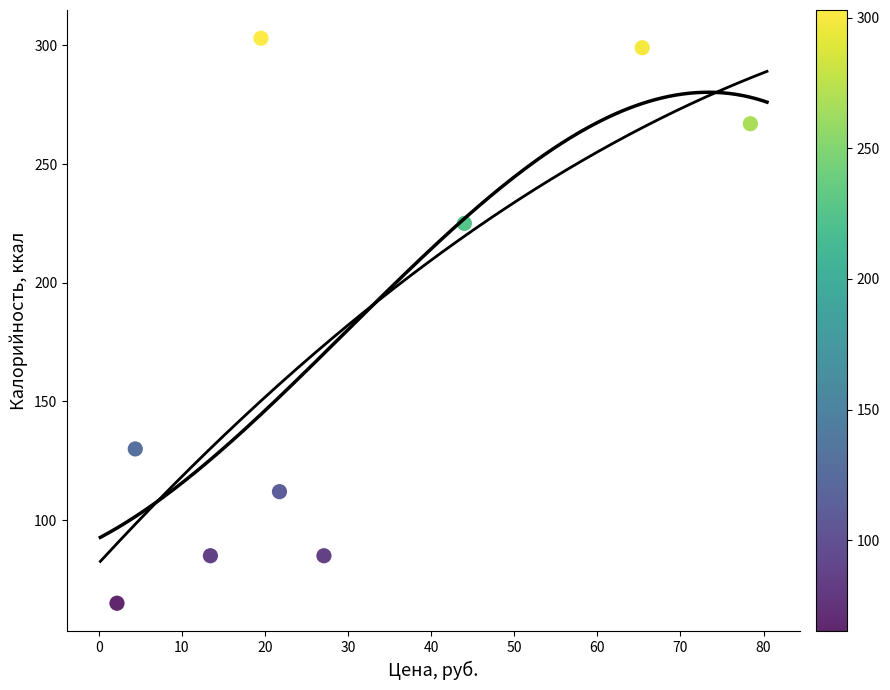

What is the range of Y values (max minus min)?

238